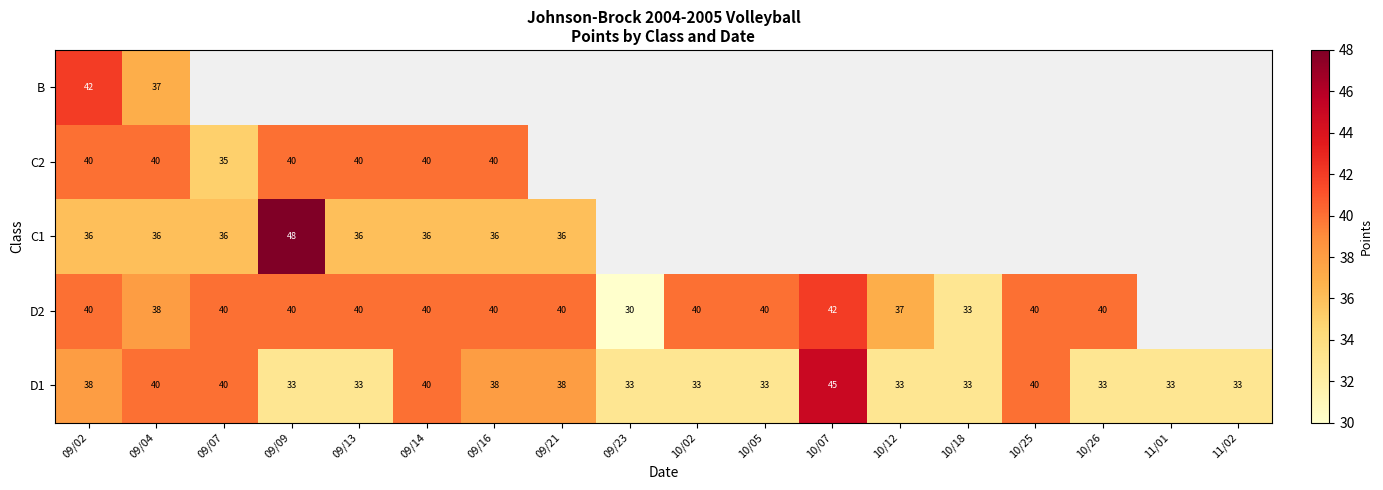

What is the difference between the maximum and minimum values in the D1 series?

12